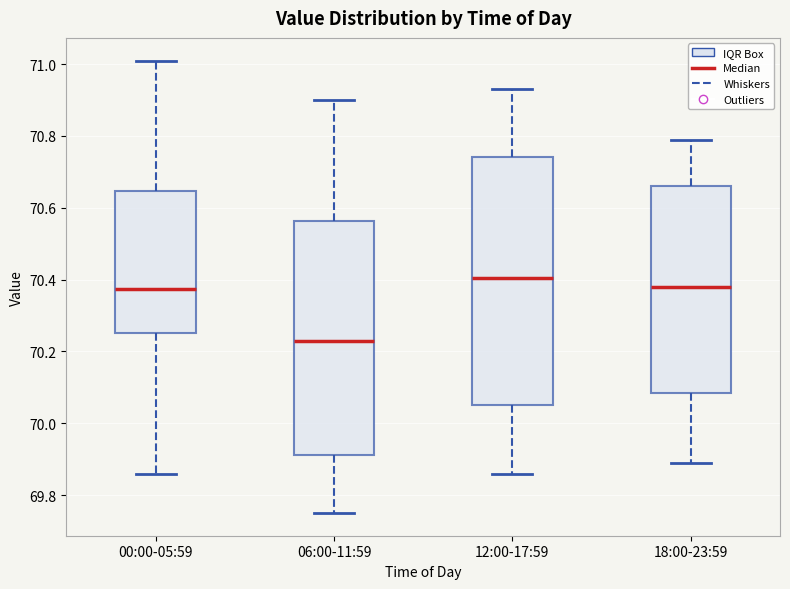

Which box is the tallest, from its lower edge to its upper edge?

12:00-17:59